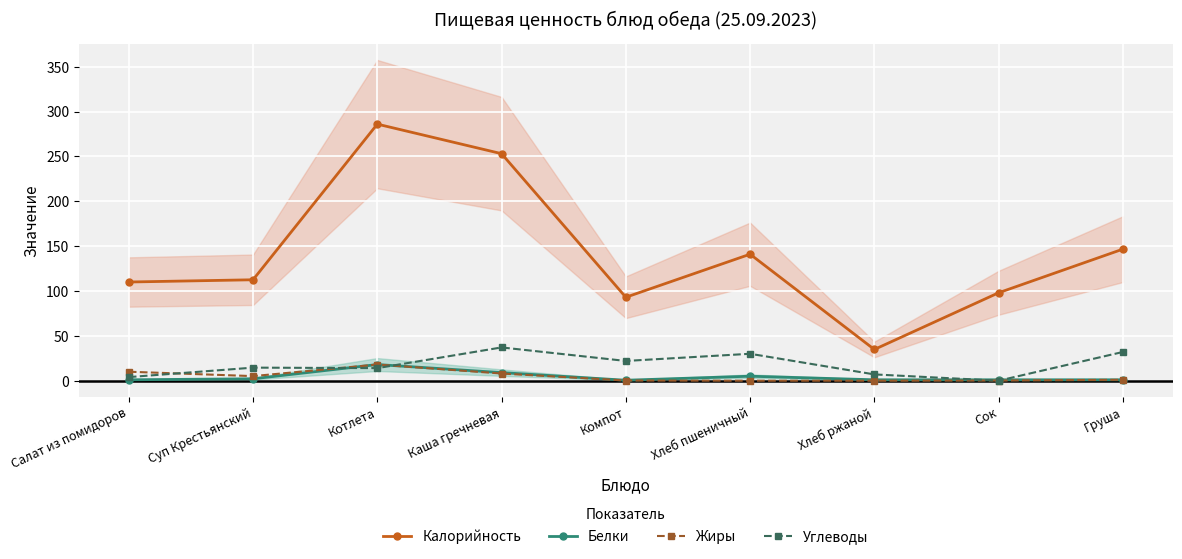

What is the sum of the Жиры values at Салат из помидоров and Сок?

10.2